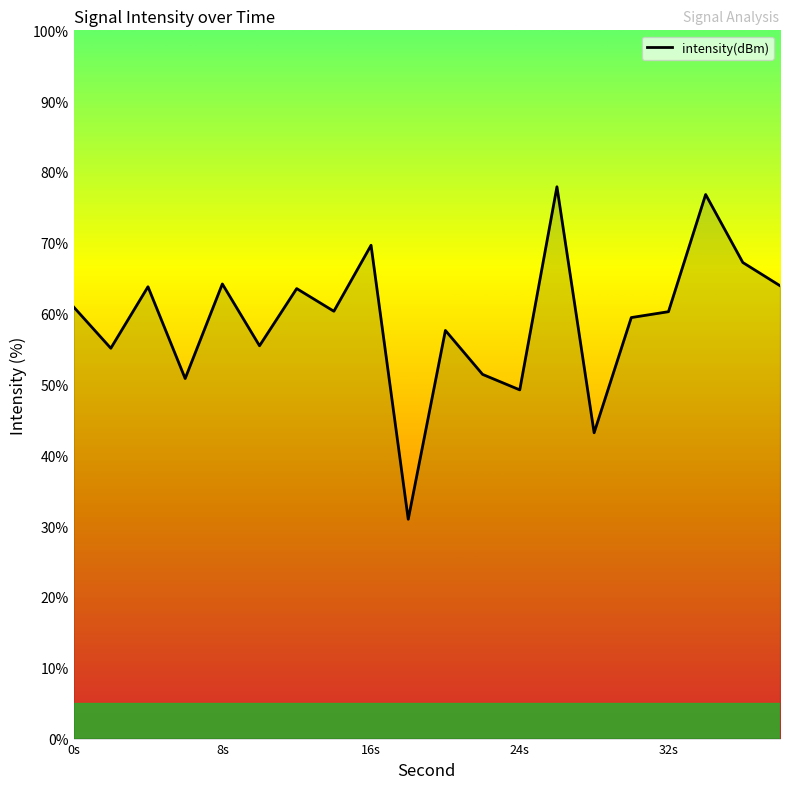

What is the difference between the maximum and minimum values?

46.9